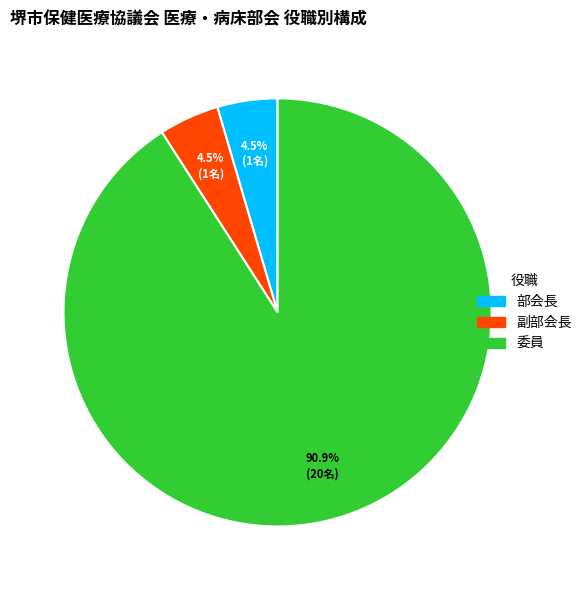

What percentage is NOT represented by 副部会長?

95.5%